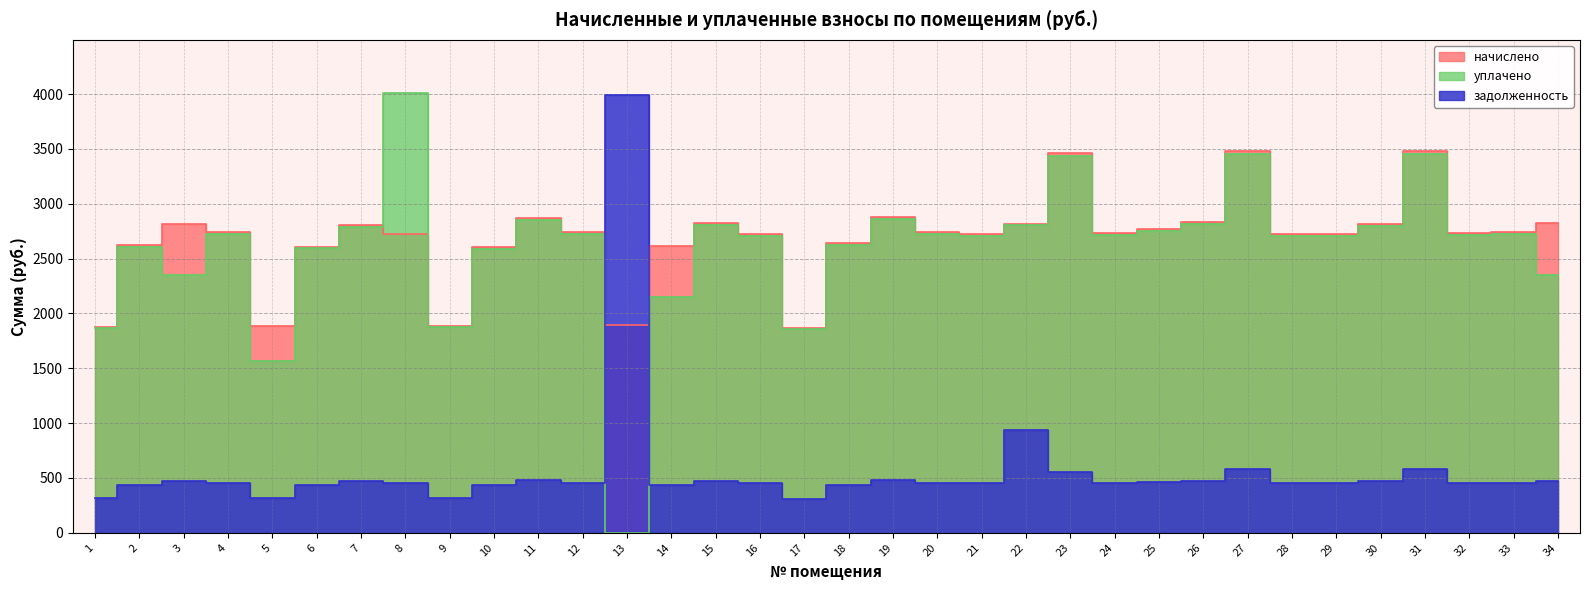

Reading right to left, extract all data points from this chart.

начислено: 2825.6	2745.6	2733.2	3478.1	2813.3	2727.1	2720.9	3478.1	2831.8	2770.2	2733.2	3465.8	2819.5	2720.9	2739.4	2881.0	2640.9	1871.4	2727.1	2825.6	2616.3	1896.1	2739.4	2868.7	2604.0	1883.8	2720.9	2807.2	2610.1	1889.9	2745.6	2819.5	2622.5	1877.6
уплачено: 2354.7	2728.2	2715.9	3456.1	2795.5	2709.8	2703.7	3456.1	2813.8	2752.7	2715.9	3438.2	2801.6	2703.7	2722.1	2862.8	2624.2	1859.5	2709.8	2807.7	2148.6	0.0	2722.1	2850.5	2587.5	1871.8	4012.4	2789.4	2593.6	1562.9	2728.2	2349.6	2605.9	1865.7
задолженность: 470.9	457.6	455.5	579.7	468.9	454.5	453.5	579.7	472.0	461.7	455.5	556.0	939.8	453.5	456.6	480.2	440.1	311.9	454.5	470.9	435.1	3988.0	456.6	478.1	434.0	314.0	453.5	467.9	435.0	315.0	457.6	469.9	437.1	312.9